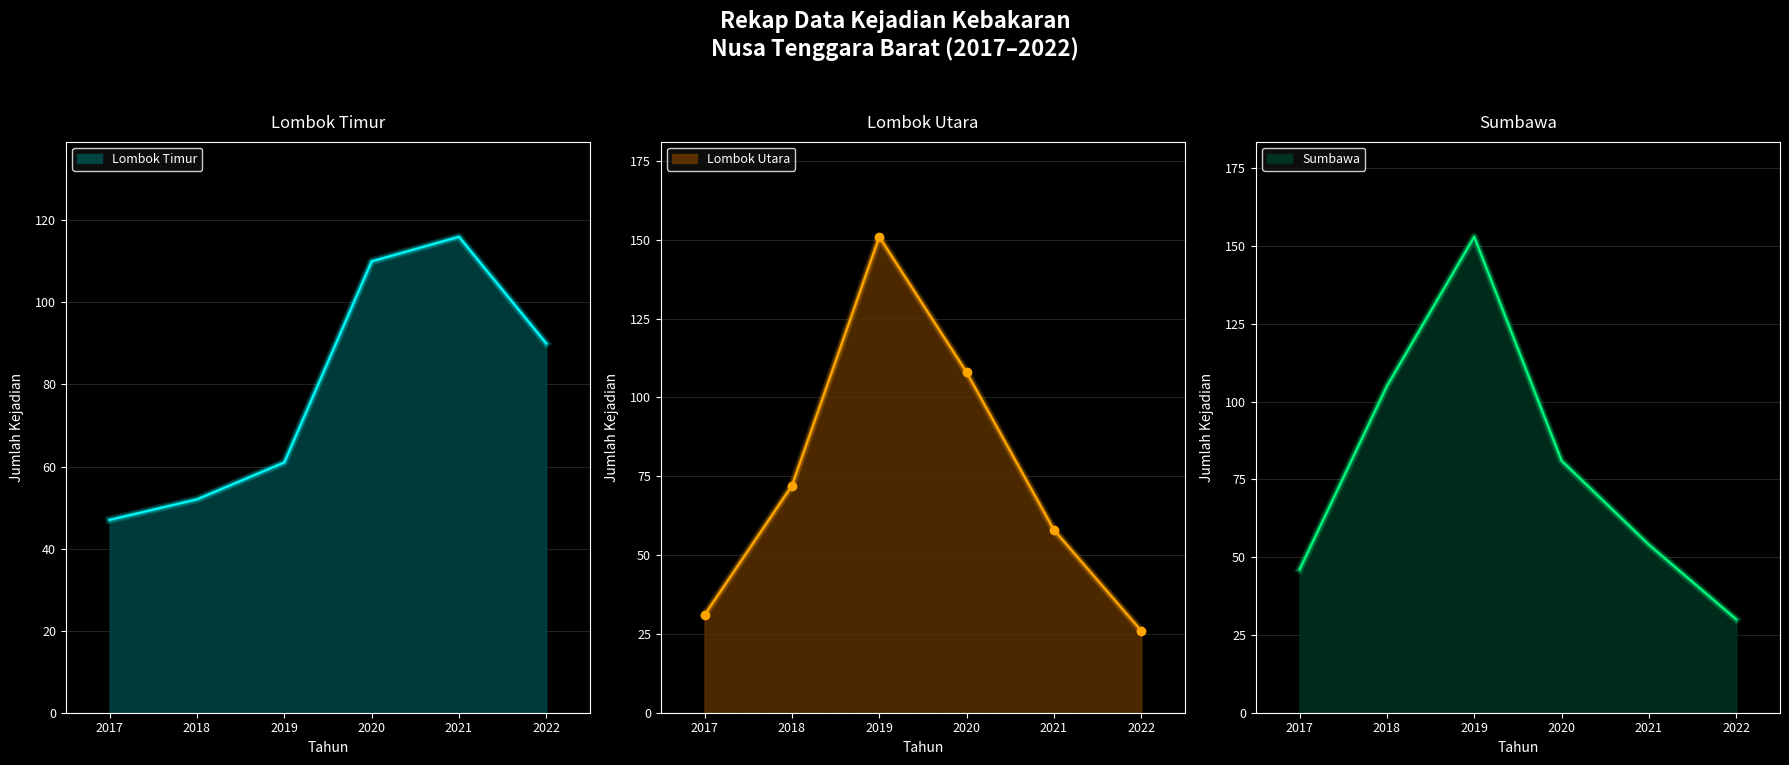

Which category has the highest value across all series?

2019